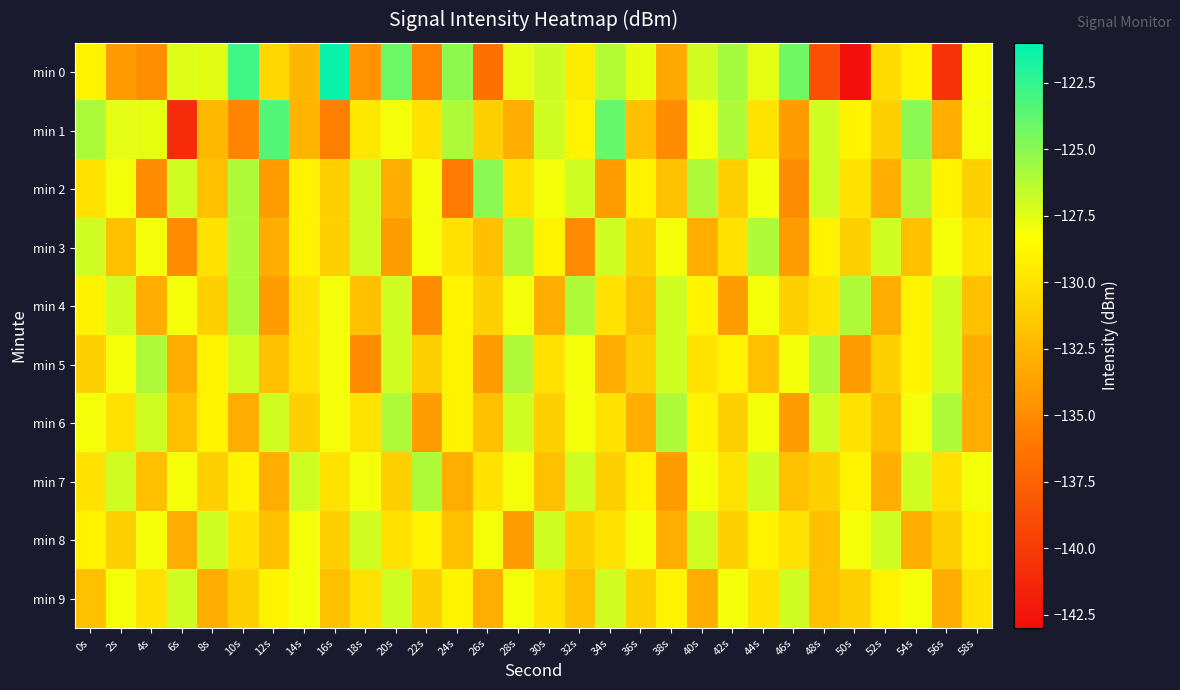

At which category does the chart reach its peak across all series?

16s